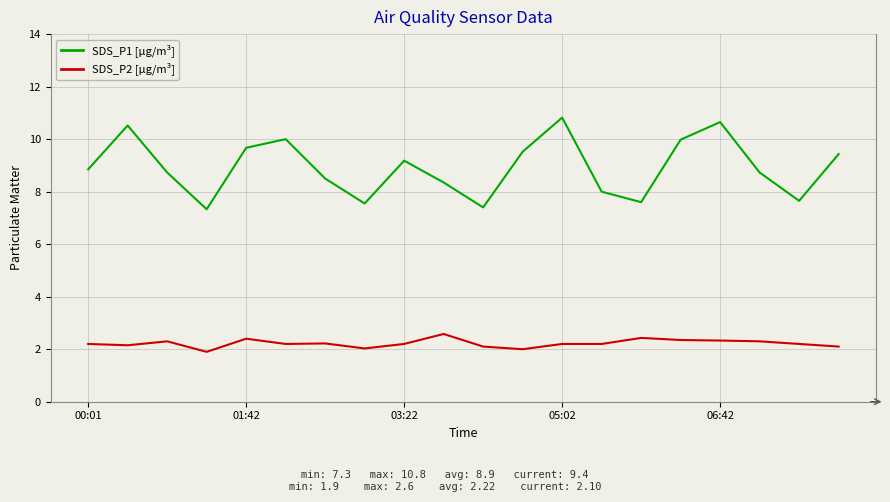

Count the number of categories in the chart.

20